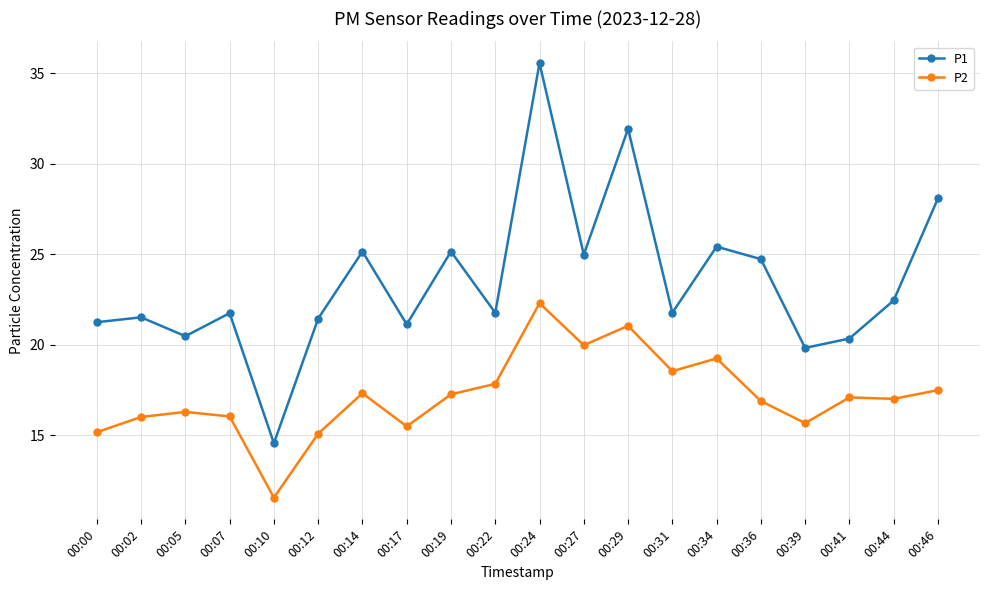

True or false: P2 has more than 1 points higher than both neighbors.

True